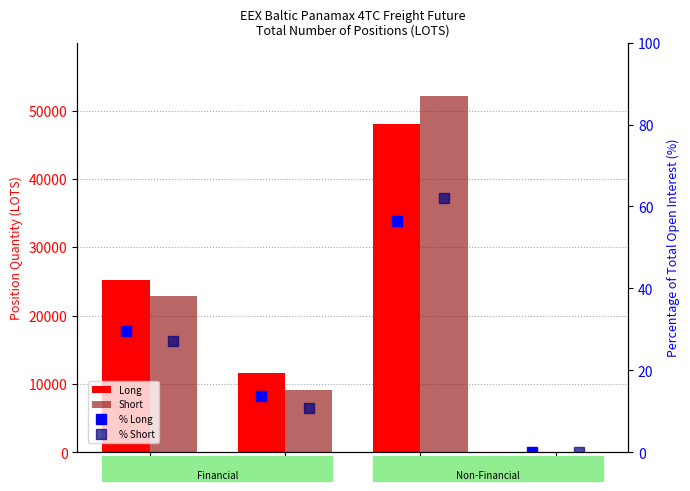

Where does the Short series first go above 22912?

Invest. Firms